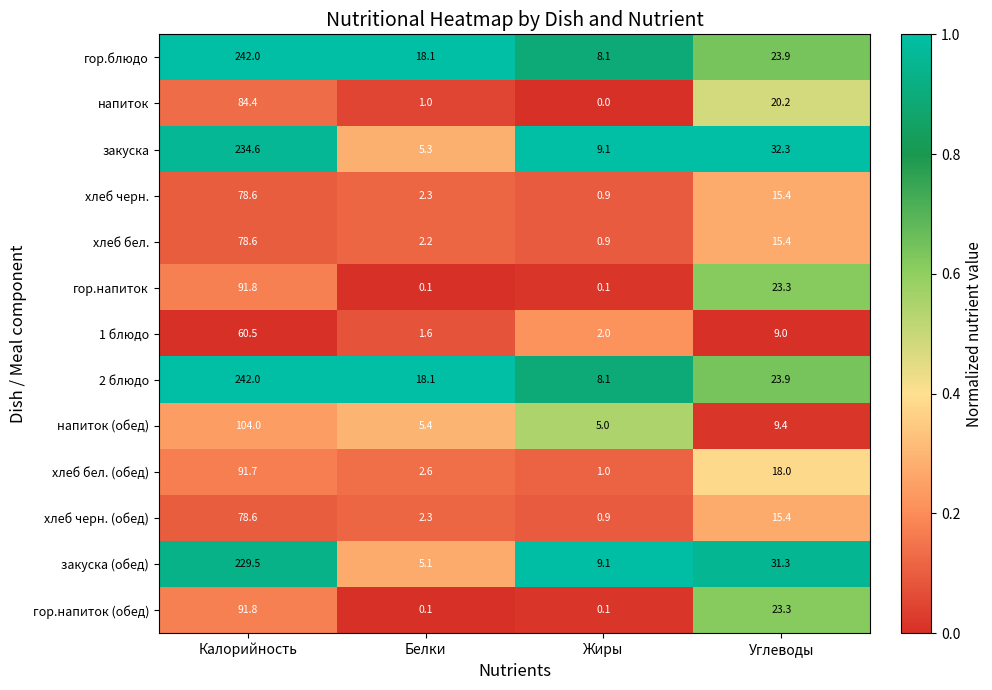

What is the difference between the highest and lowest values at Углеводы?

23.3